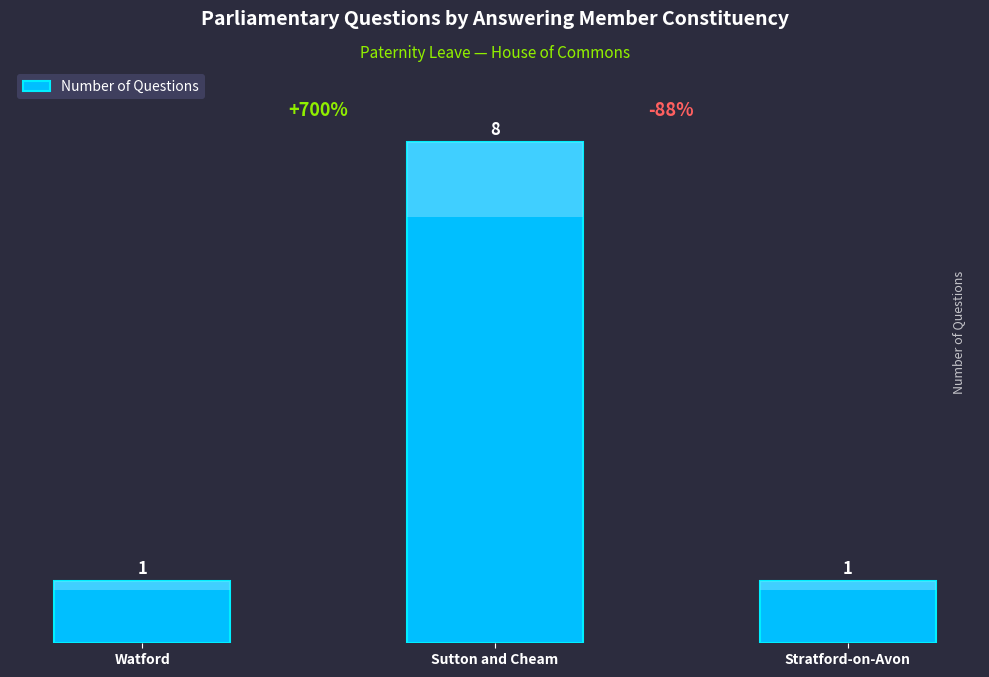

What is the smallest value displayed?

1